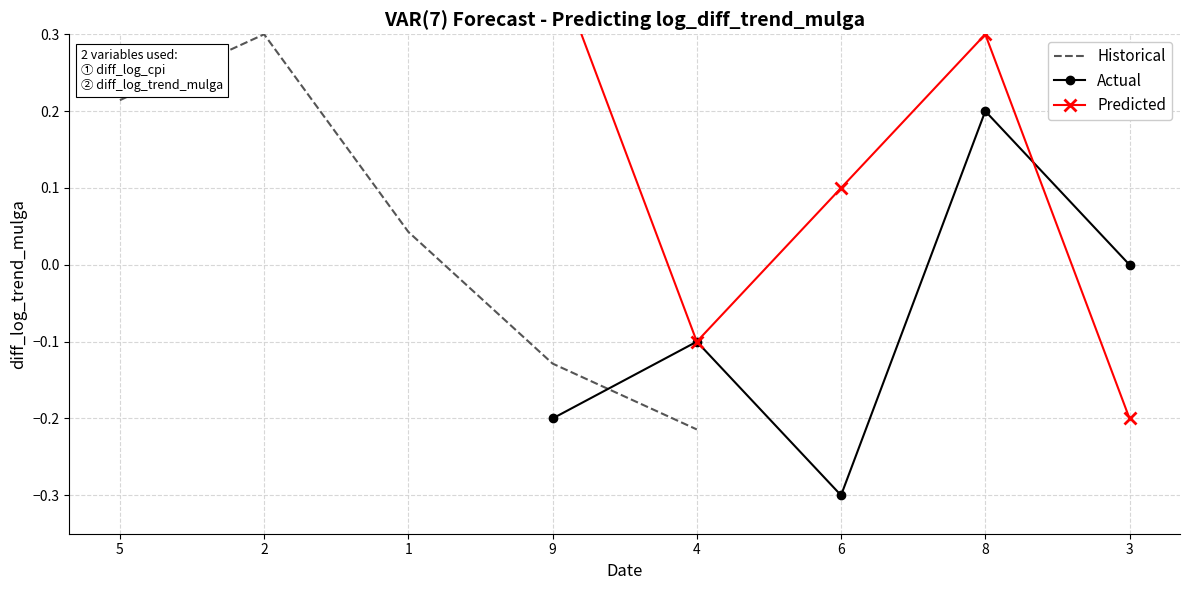

The value of Historical at 5 is 0.1. True or false?

False